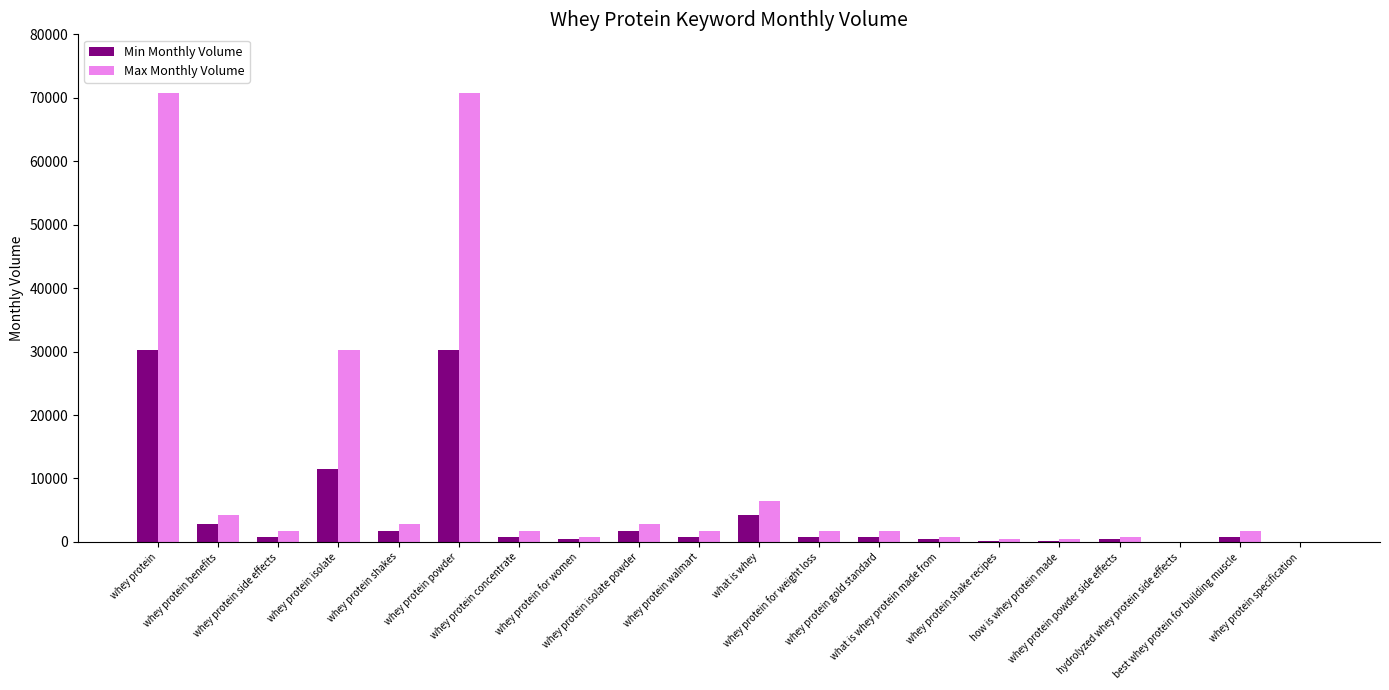

What is the maximum value shown in the chart?

70800